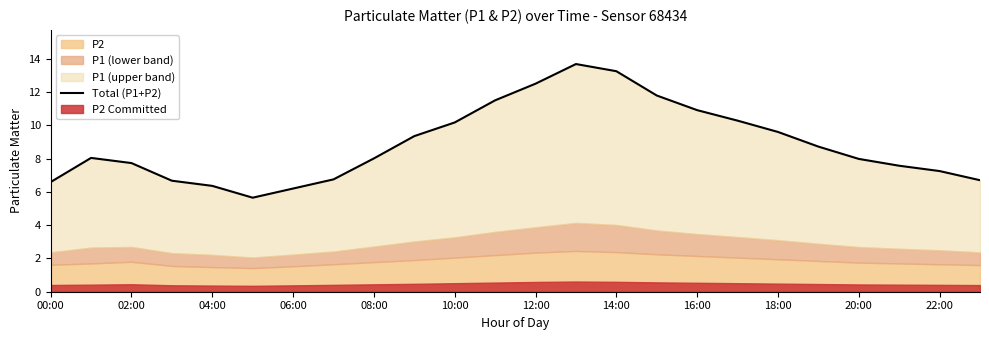

How many points are higher than both their immediate neighbors (excluding endpoints)?

2